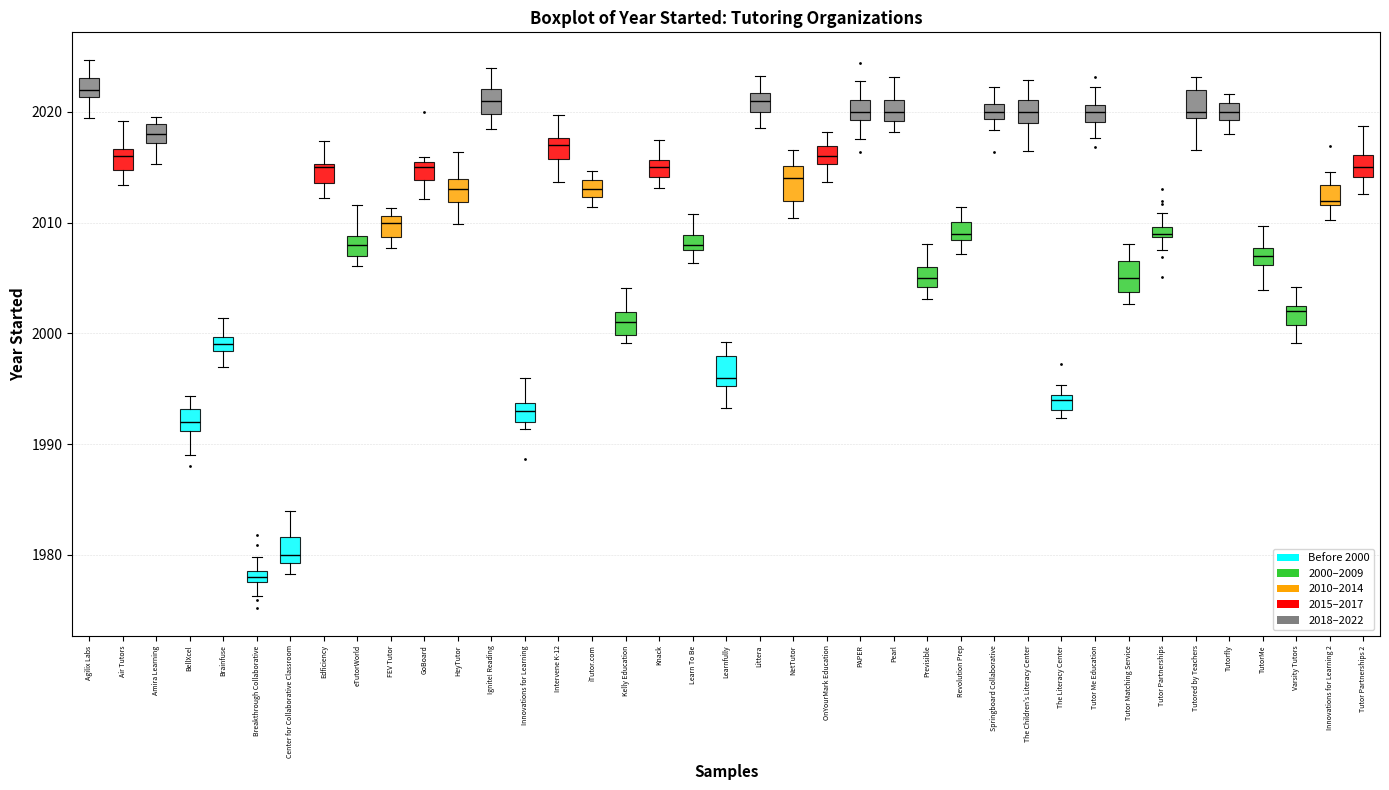

Which box's median line is the lowest?

Breakthrough Collaborative